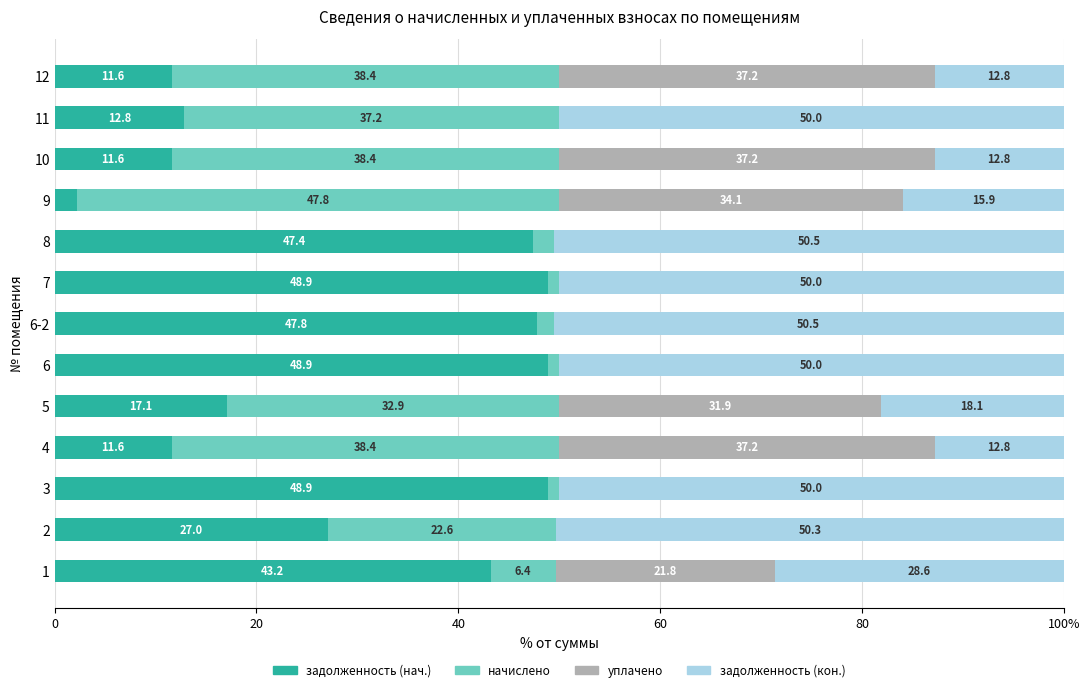

Rank the series at 6-2 from lowest to highest value.

уплачено, начислено, задолженность (нач.), задолженность (кон.)